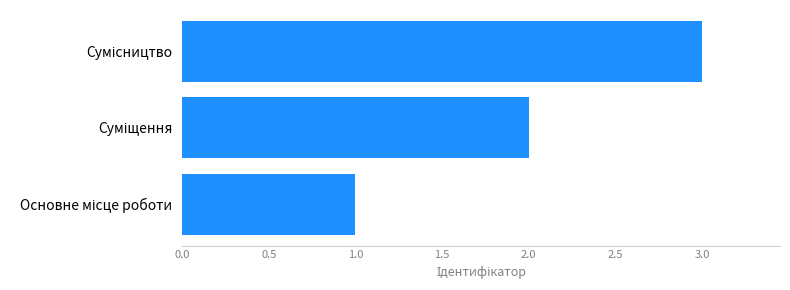

What is the greatest value displayed?

3